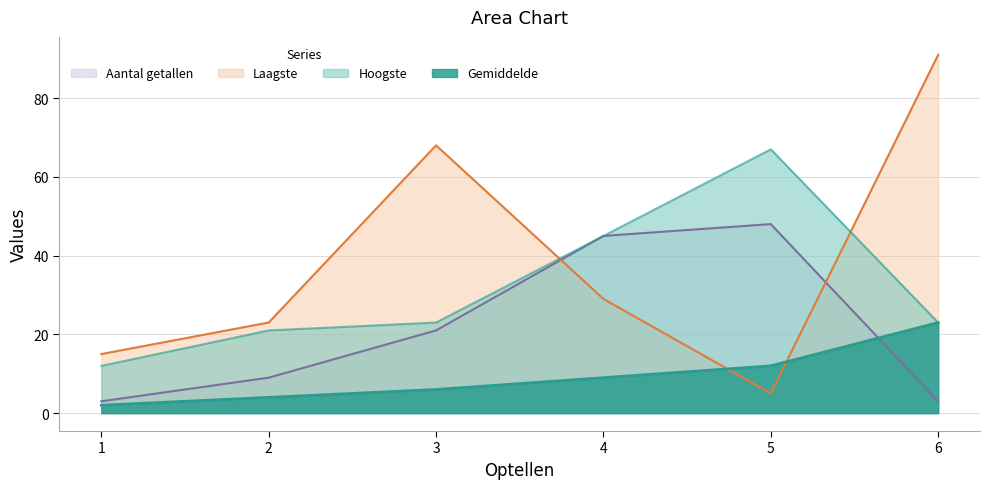

After their last crossing, which series has the higher values: Laagste or Hoogste?

Laagste